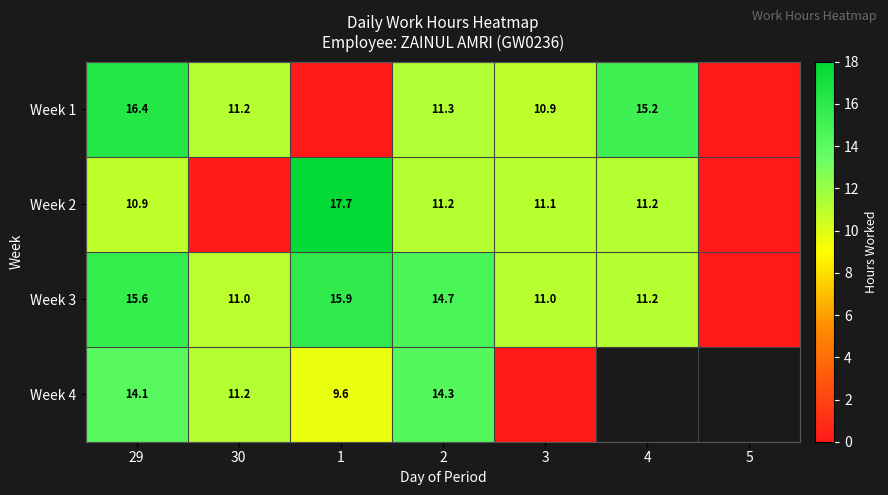

Is the value of Week 3 at 3 greater than the value of Week 4 at 1?

Yes